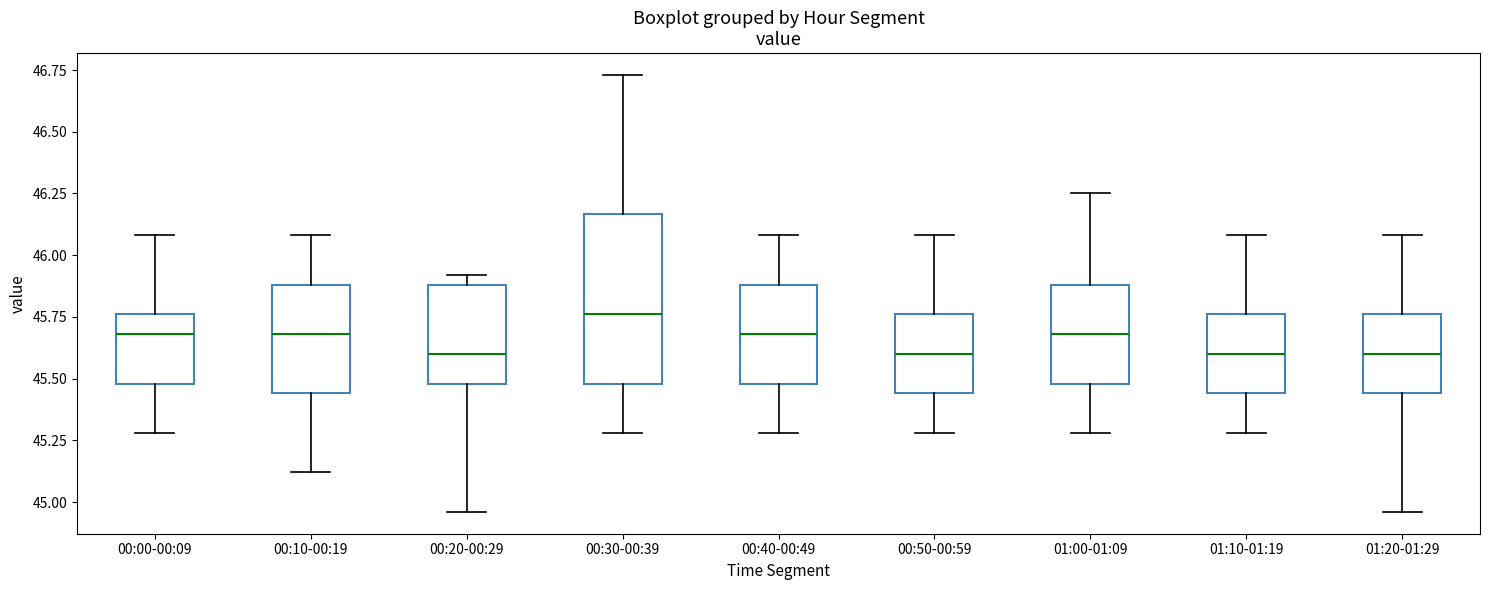

Comparing the boxes themselves (not the whiskers), which one is the tallest?

00:30-00:39